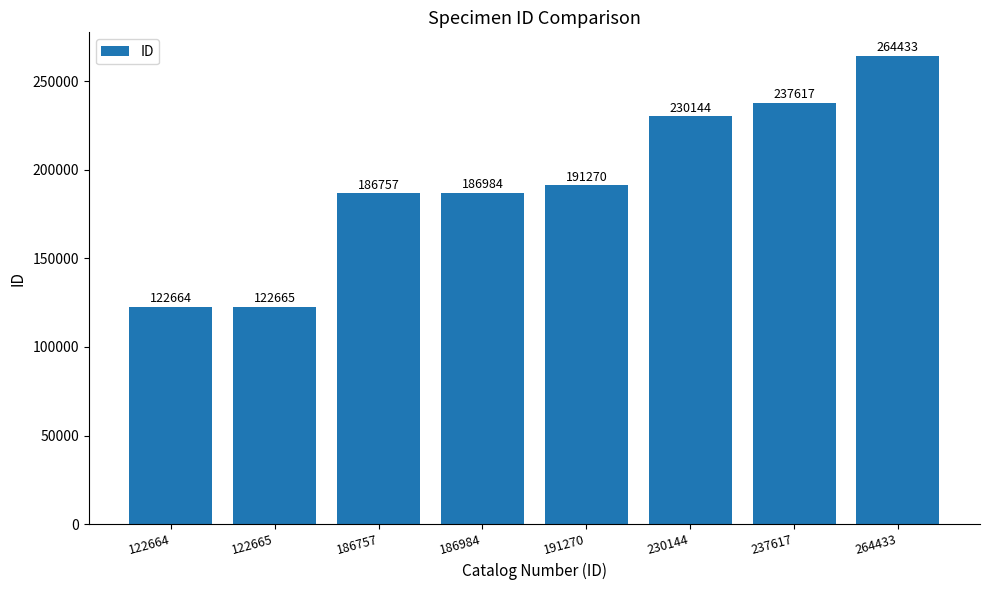

Which label corresponds to the largest value in the chart?

264433